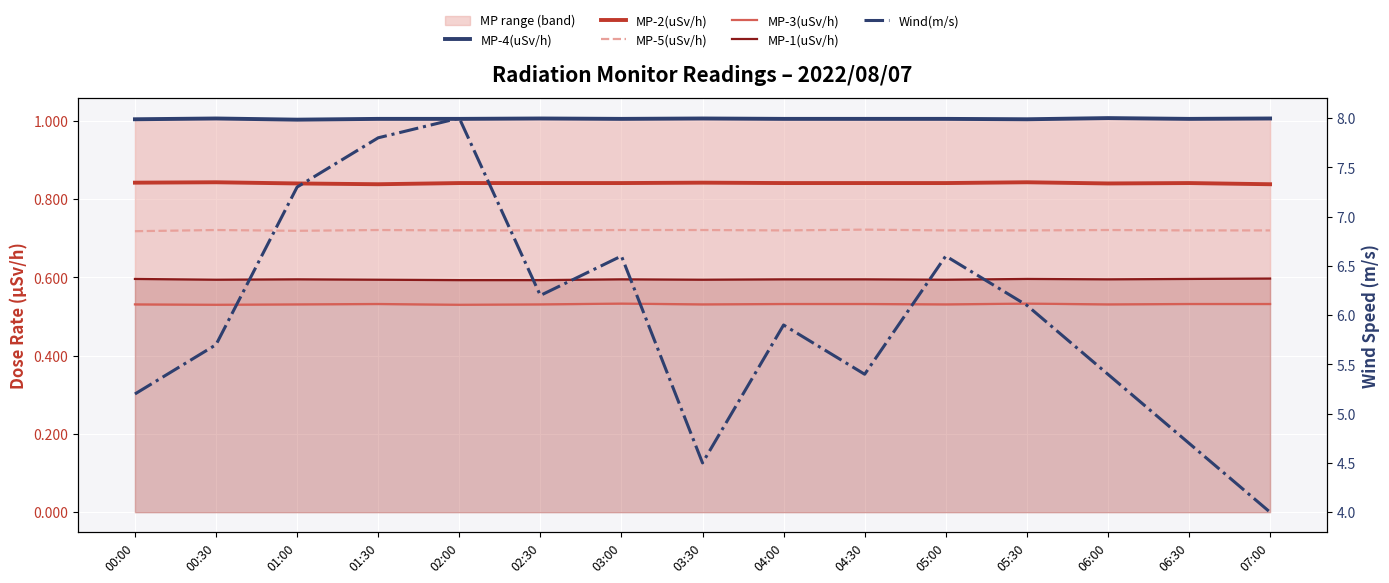

True or false: MP-5(uSv/h) and MP-3(uSv/h) intersect in this chart.

False